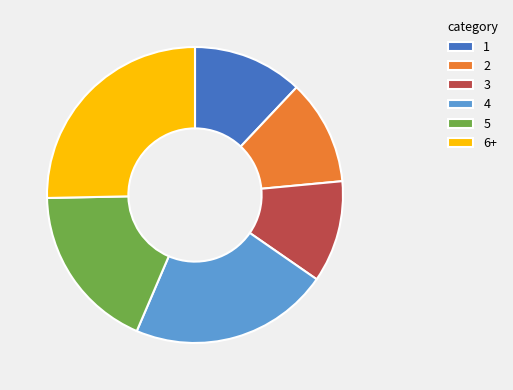

The 3 slice represents 11% of the pie. True or false?

True